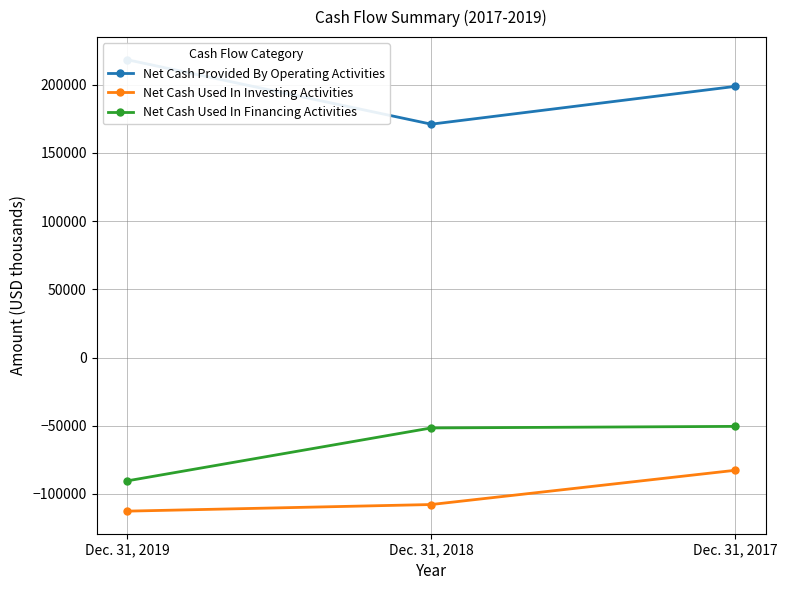

What is the difference between the Net Cash Used In Investing Activities values at Dec. 31, 2019 and Dec. 31, 2017?

29984